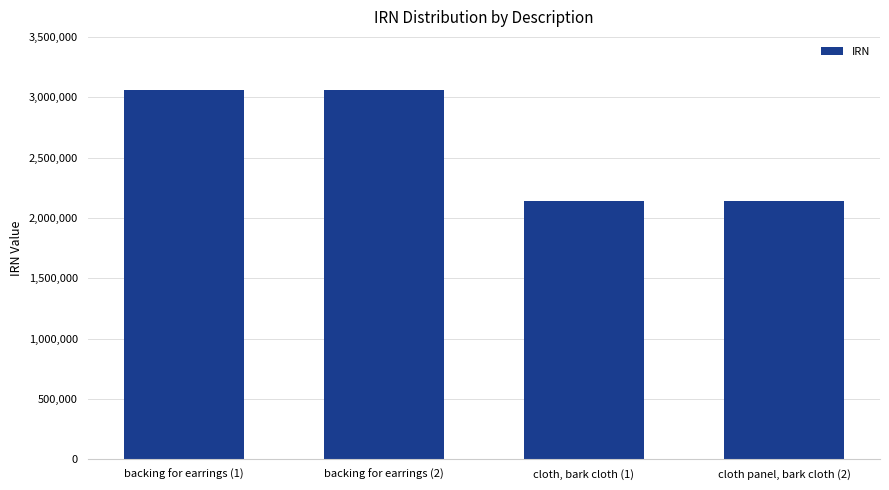

How many bars are there in total?

4